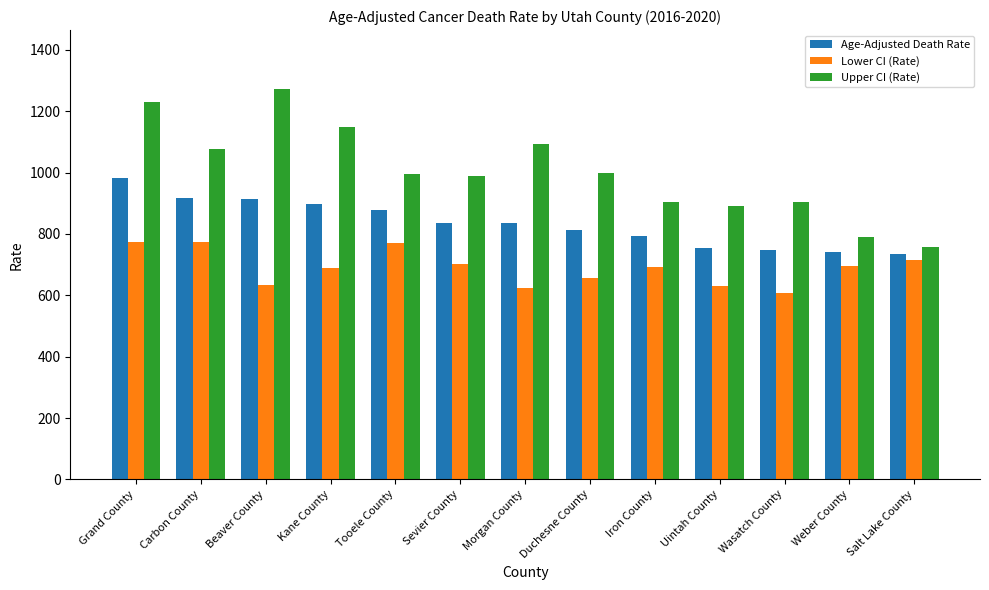

How many data points in Upper CI (Rate) are above 996?

7